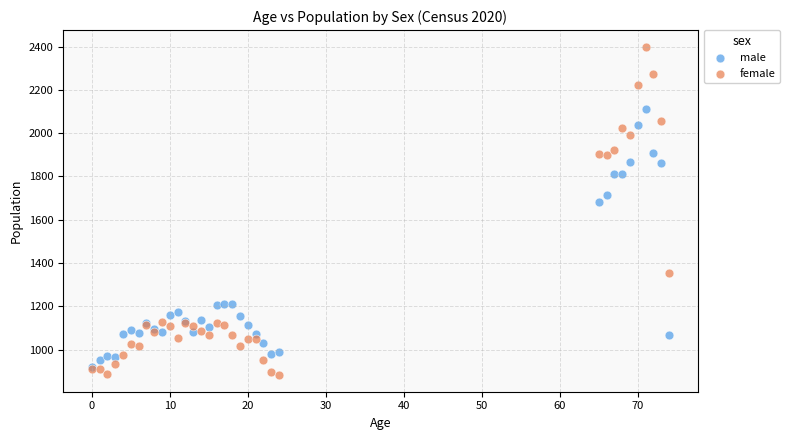

Which series contains the highest Y value?

female